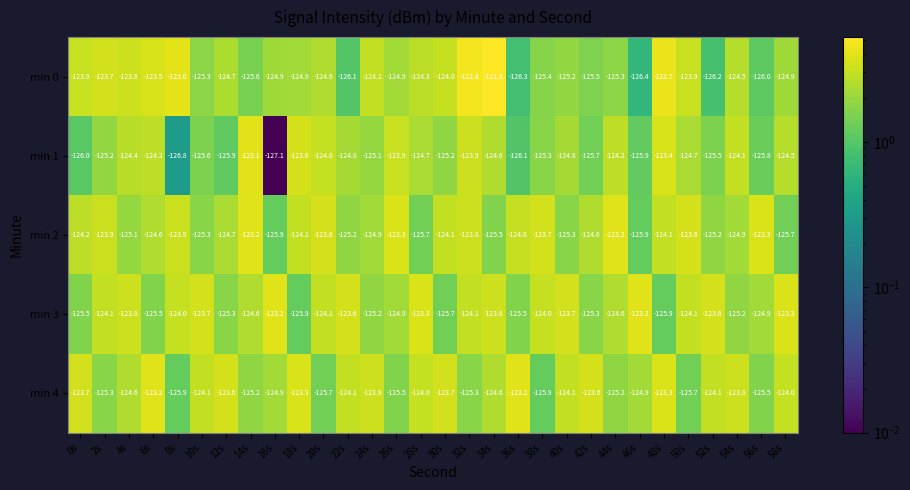

The value of min 2 at 8s is -123.9. True or false?

True